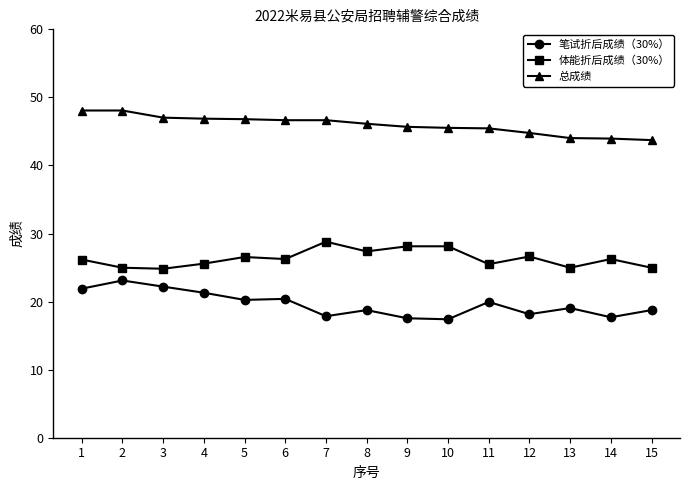

How many data points does each series have?

15